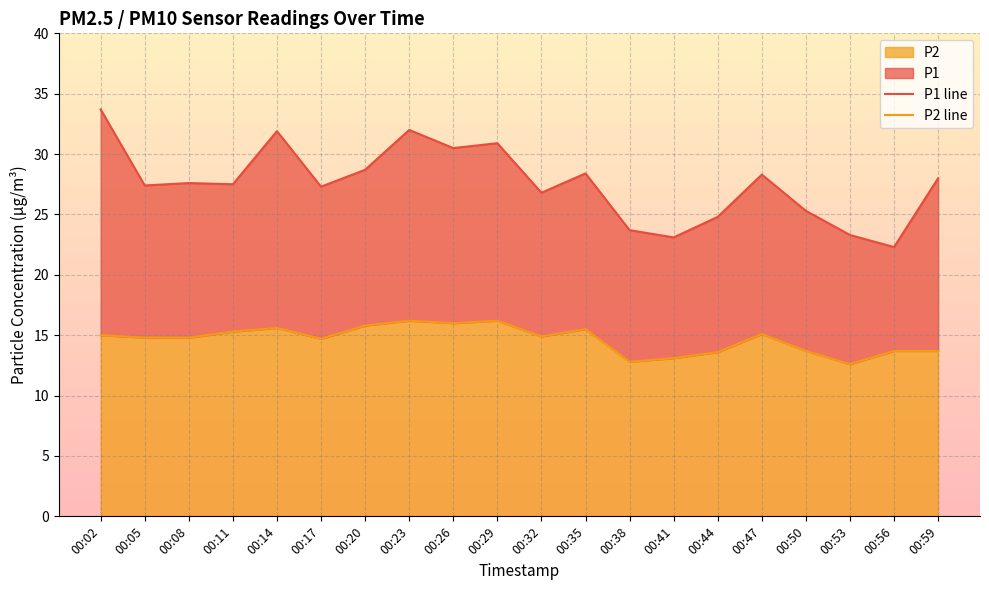

Reading right to left, extract all data points from this chart.

P1 line: 28.0	22.3	23.3	25.3	28.3	24.8	23.1	23.7	28.4	26.8	30.9	30.5	32.0	28.7	27.3	31.9	27.5	27.6	27.4	33.7
P2 line: 13.7	13.7	12.6	13.7	15.1	13.6	13.1	12.8	15.5	14.9	16.2	16.0	16.2	15.8	14.7	15.6	15.3	14.8	14.8	15.0